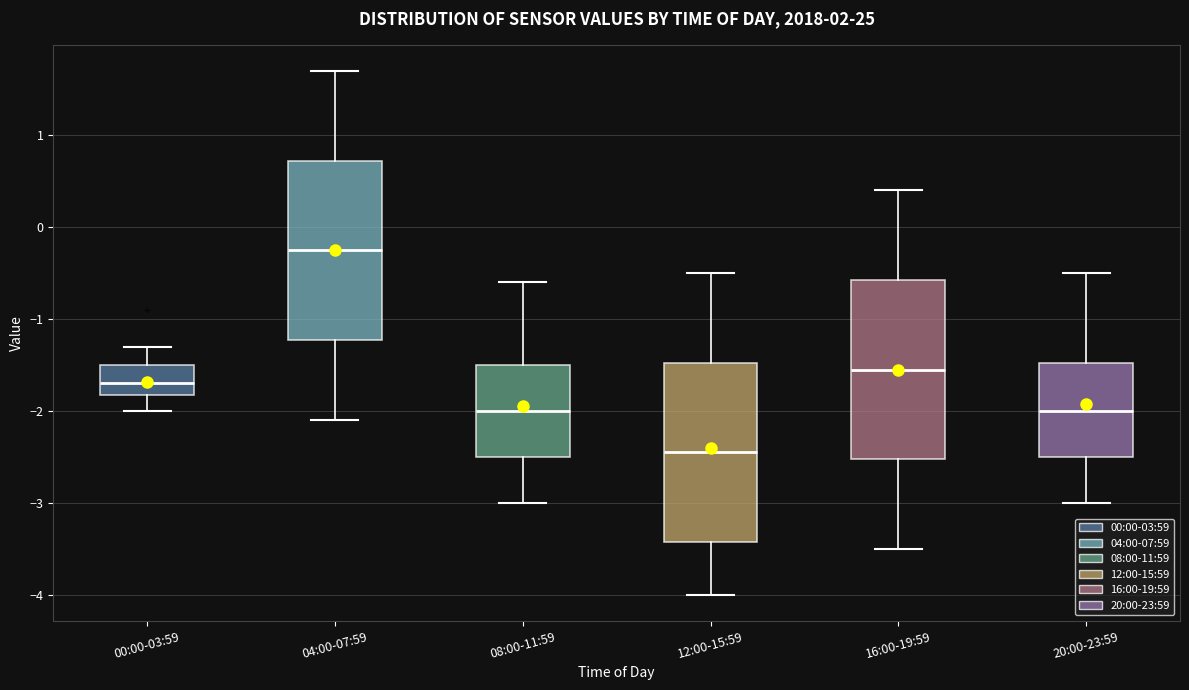

Reading left to right, read every box against the y-axis: the position of its median line, the range the box covers, and the ends of its whiskers. The values are not printed on the chart, so give them approximately, as read against the axis.

00:00-03:59: median -1.7, box -1.8 to -1.5, whiskers -2.0 to -1.3
04:00-07:59: median -0.2, box -1.2 to 0.7, whiskers -2.1 to 1.7
08:00-11:59: median -2.0, box -2.5 to -1.5, whiskers -3.0 to -0.6
12:00-15:59: median -2.4, box -3.4 to -1.5, whiskers -4.0 to -0.5
16:00-19:59: median -1.5, box -2.5 to -0.6, whiskers -3.5 to 0.4
20:00-23:59: median -2.0, box -2.5 to -1.5, whiskers -3.0 to -0.5